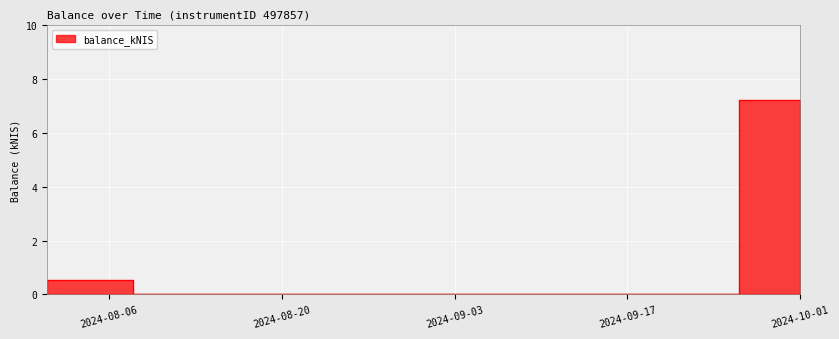

How many categories are shown in the chart?

5